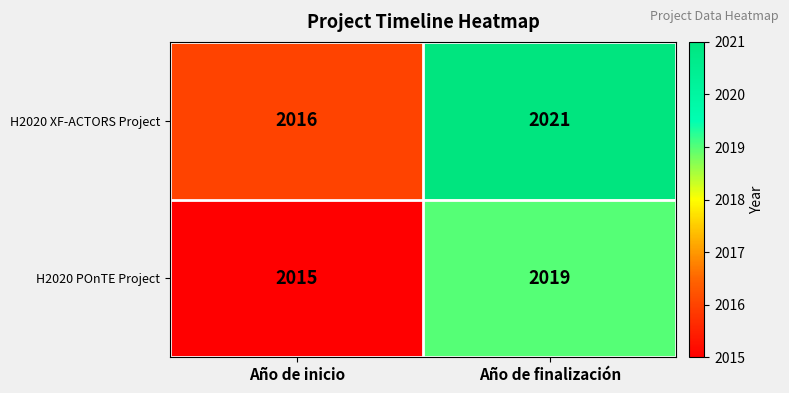

What is the sum of all H2020 XF-ACTORS Project values?

4037